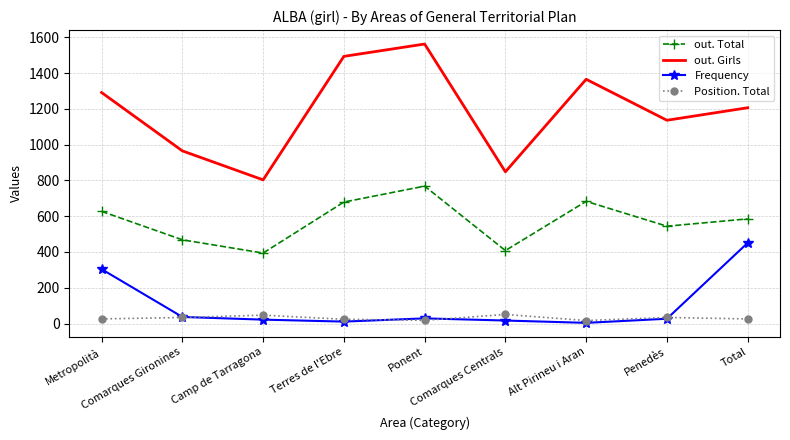

True or false: out. Total and Position. Total cross at least once.

False